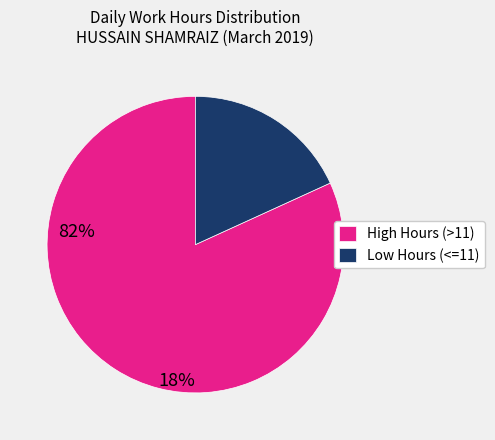

Which slice is the smallest?

Low Hours (<=11)